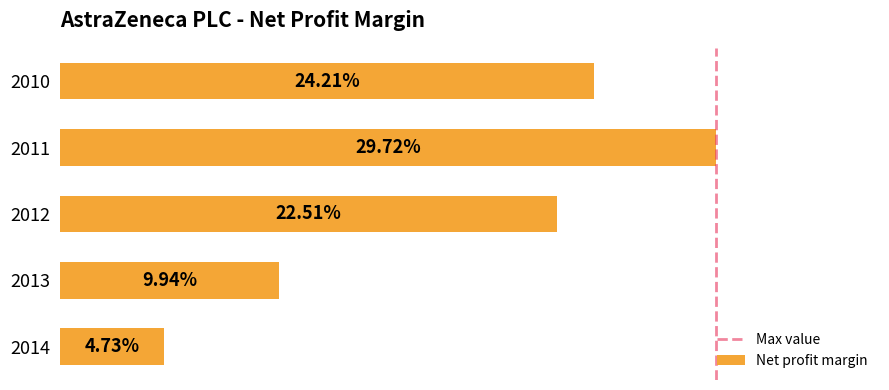

List the labels in order of value, smallest first.

2014, 2013, 2012, 2010, 2011